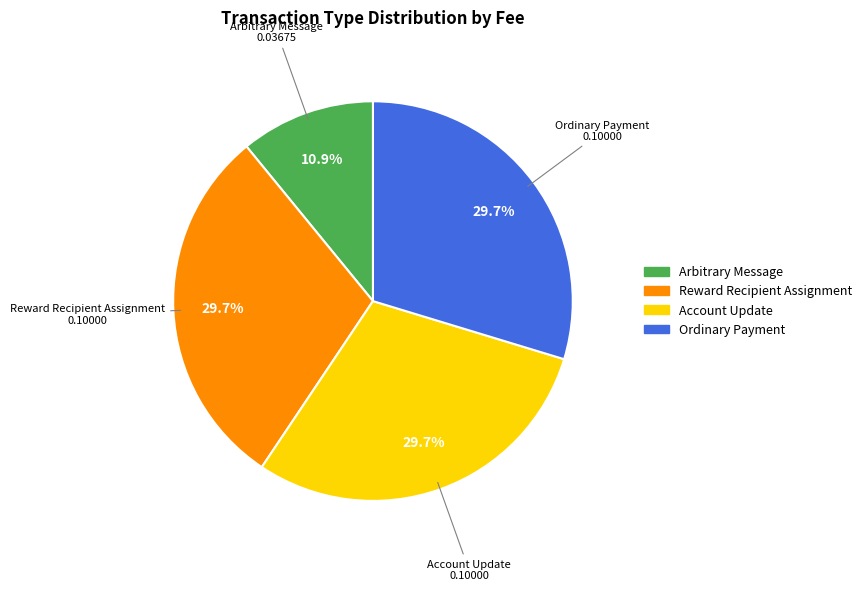

Which category has the smallest portion of the pie?

Arbitrary Message